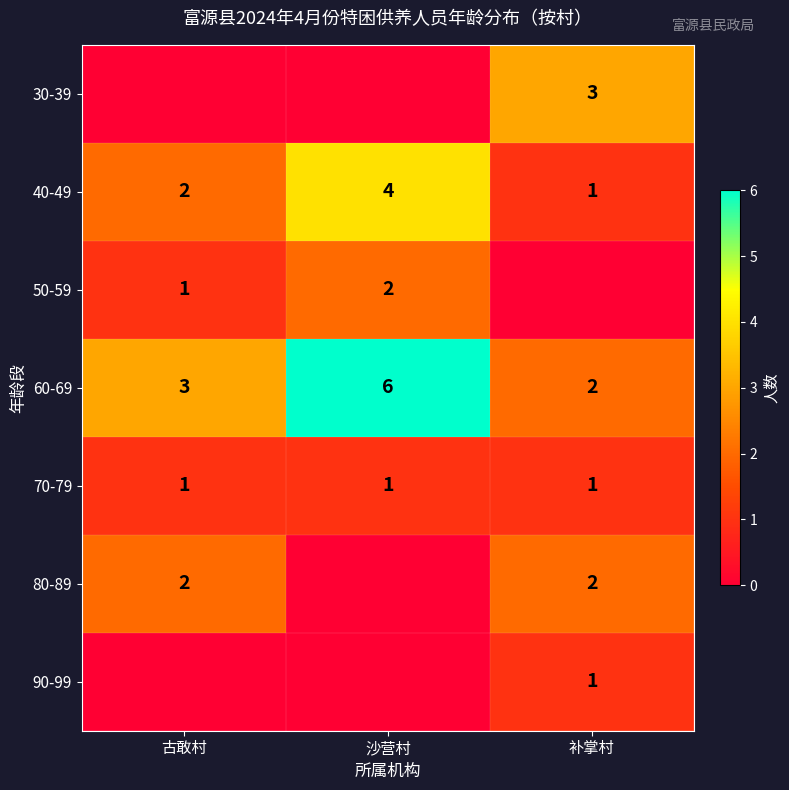

The 30-39 series shows 3 at 补掌村. True or false?

True